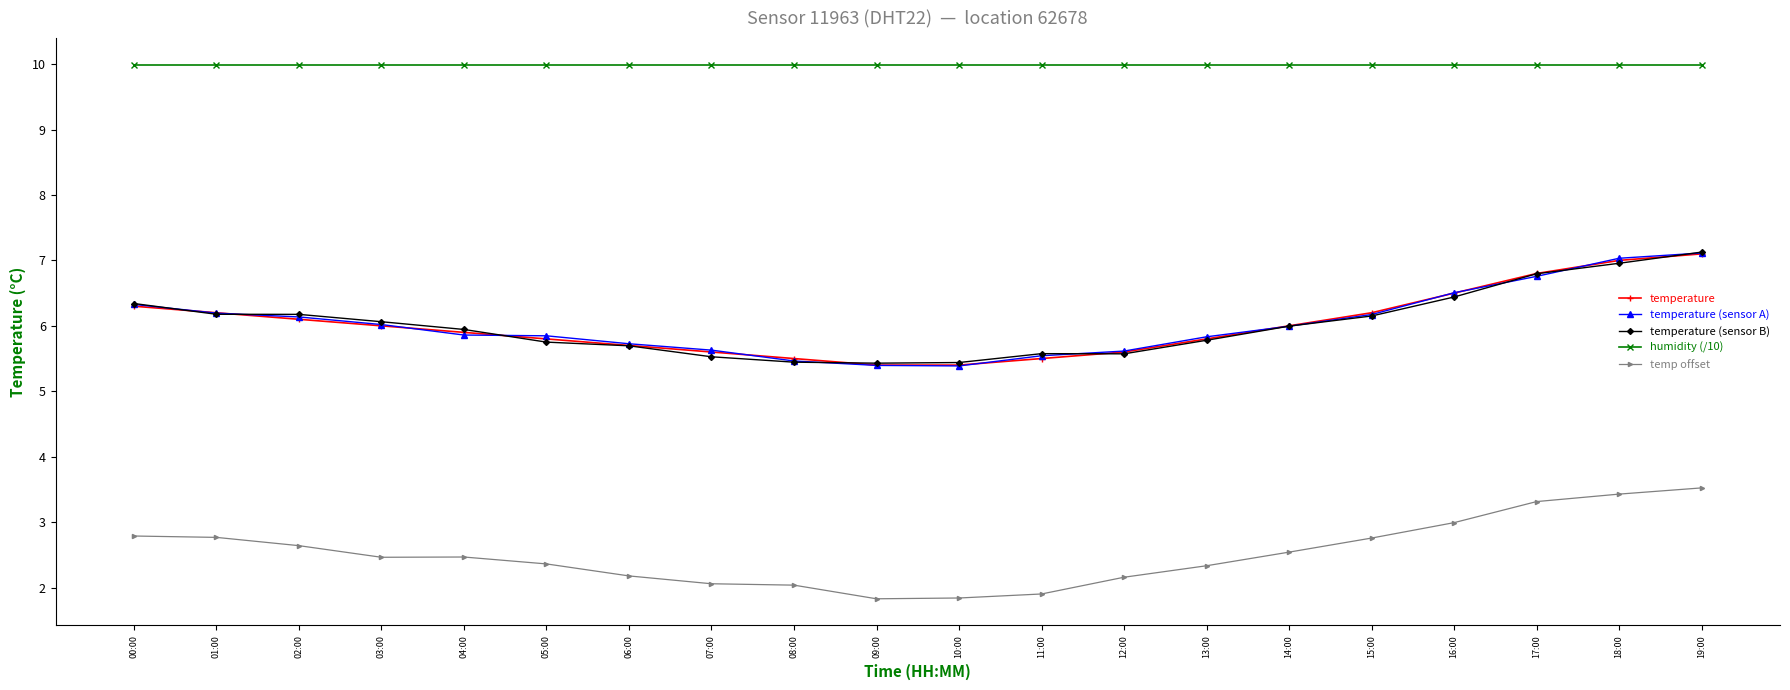

What is the difference between the maximum and minimum values in the temperature (sensor A) series?

1.7